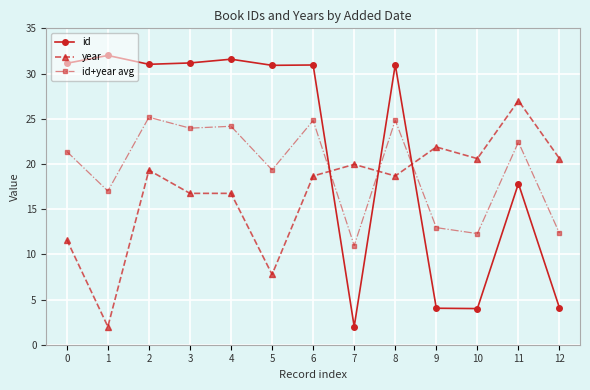

The id series shows 31.2 at 3. True or false?

True